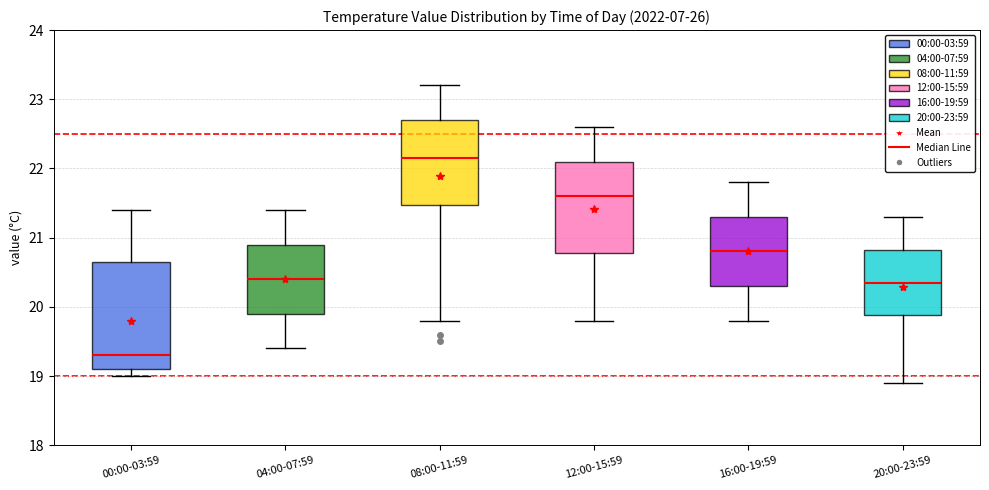

Which box has the highest median line?

08:00-11:59